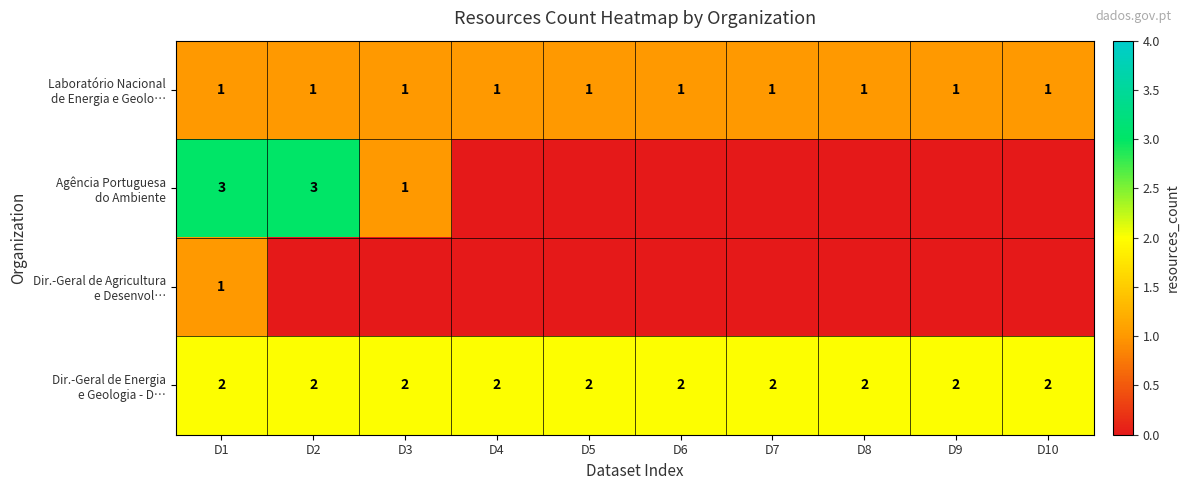

At how many categories does at least one series exceed 2?

2